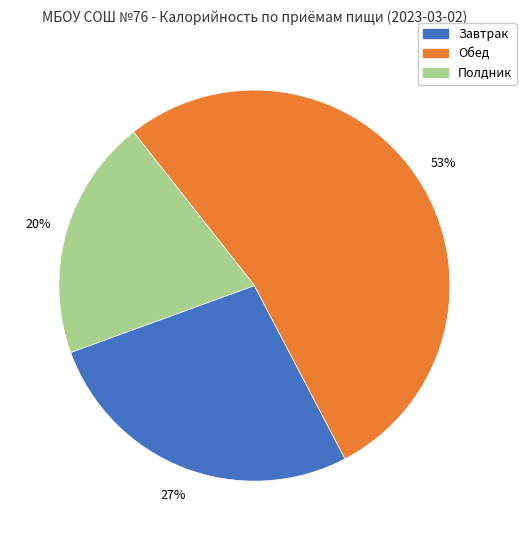

Between Завтрак and Полдник, which is larger?

Завтрак